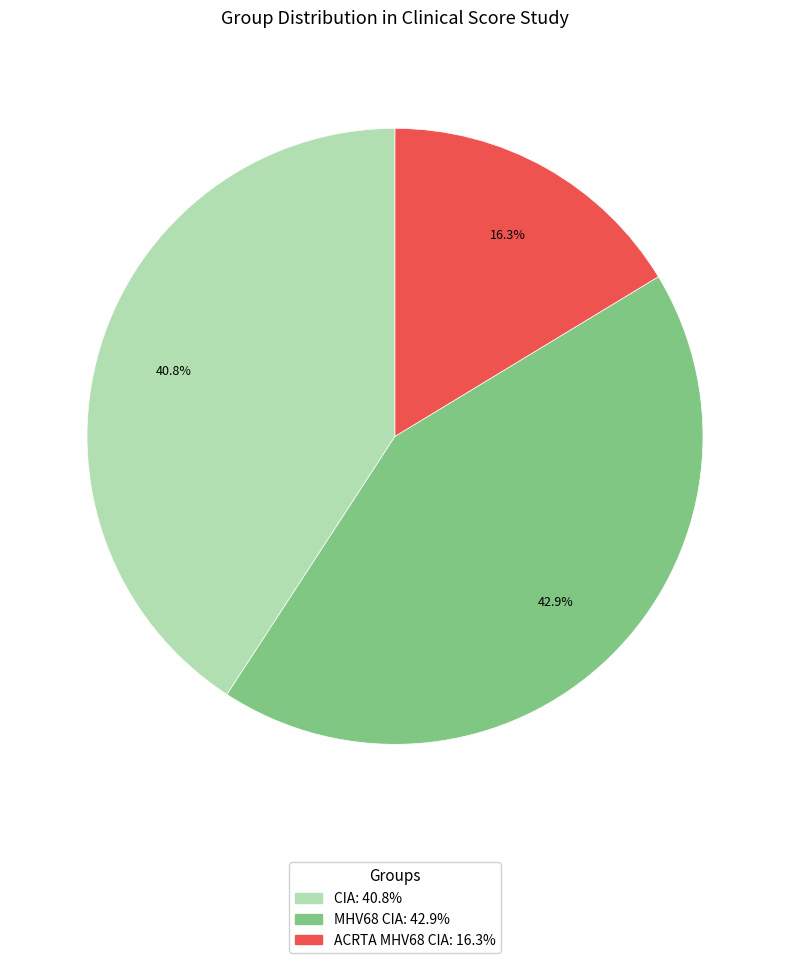

To the nearest percent, what is the difference between the largest and smallest slice percentages?

27%